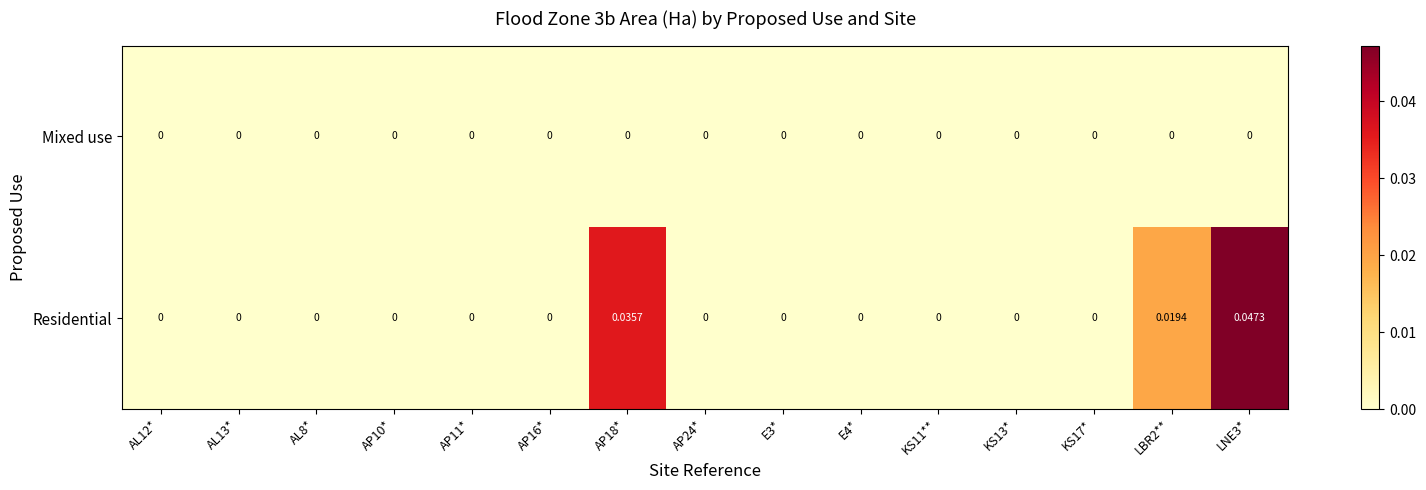

List the series in order of their peak value, highest first.

Residential, Mixed use